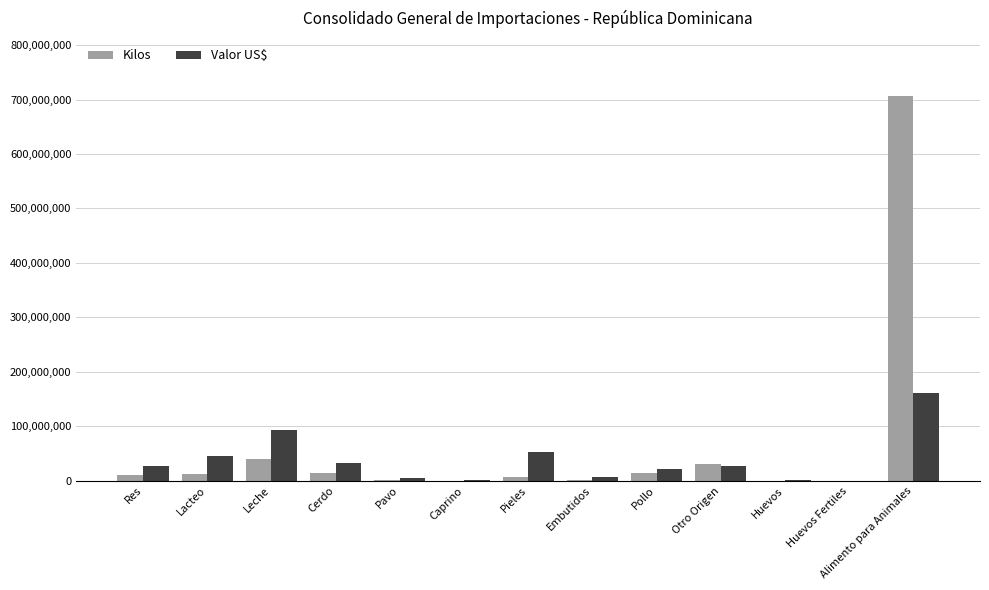

At which category is the sum across all series the highest?

Alimento para Animales